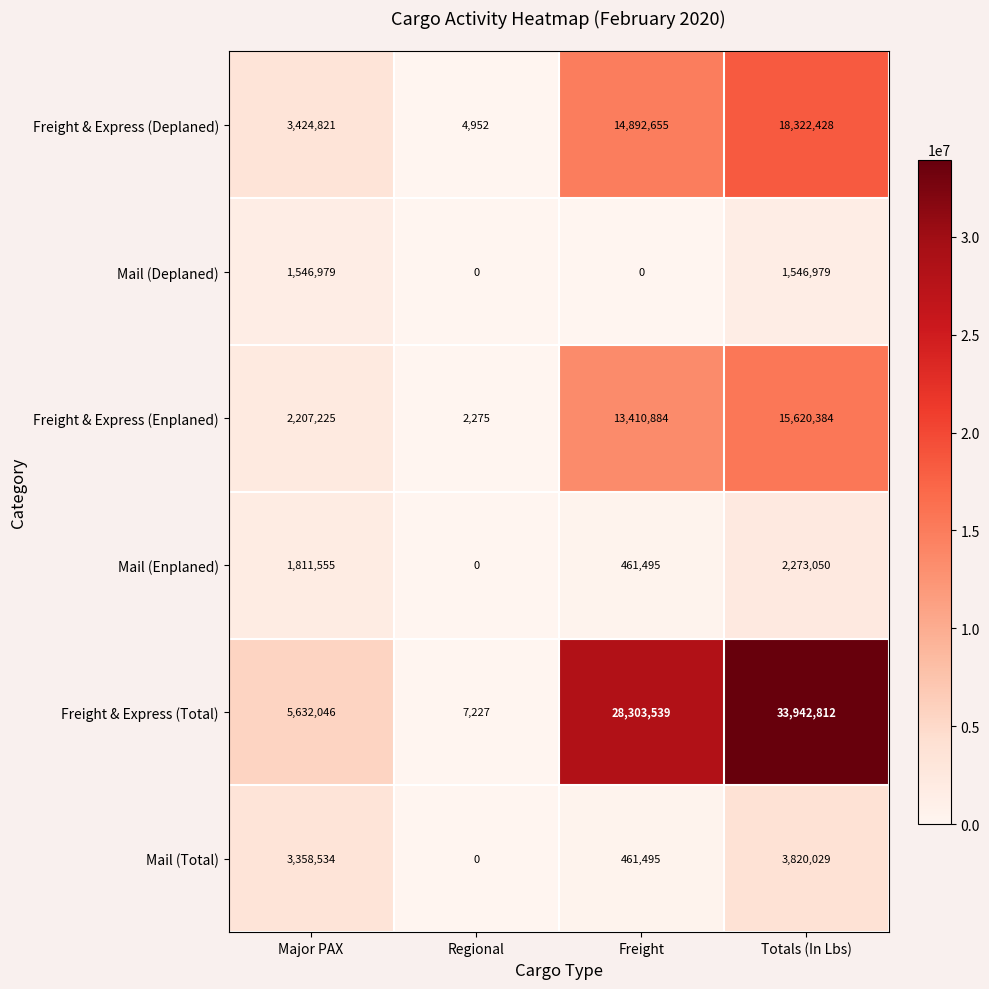

What is the sum of the Freight & Express (Total) values at Major PAX and Regional?

5639273